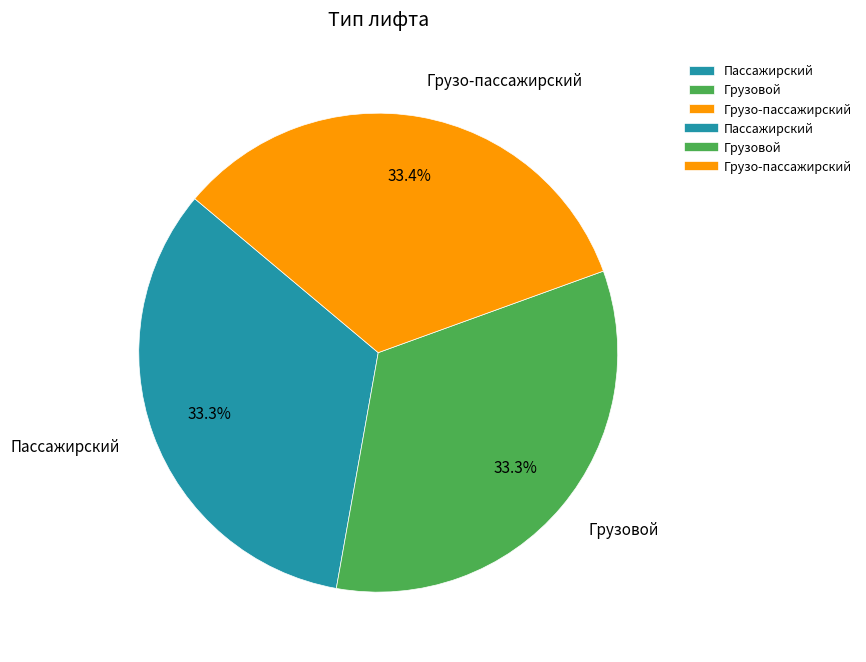

Approximately how many times larger is the value at Пассажирский compared to Грузо-пассажирский?

1.0